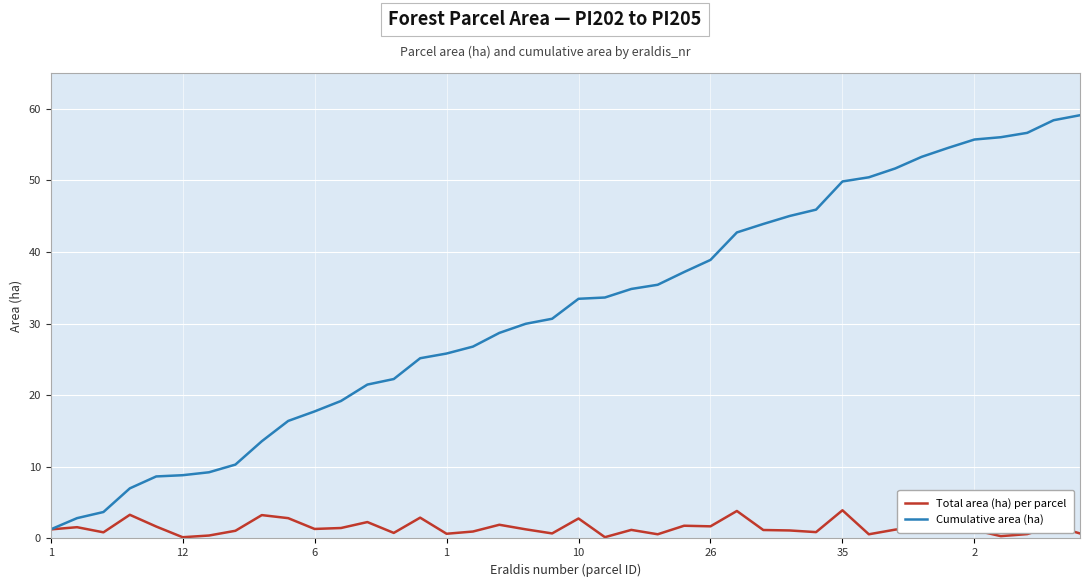

How many lines are shown in the chart?

2